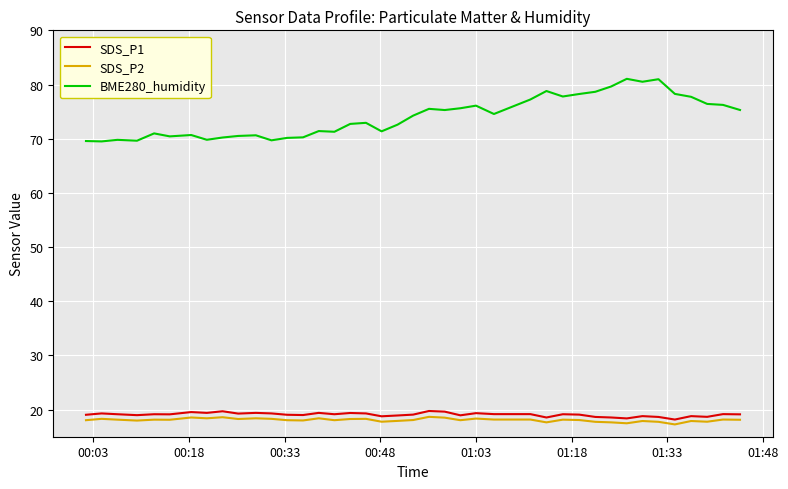

Count the number of data series in this chart.

3